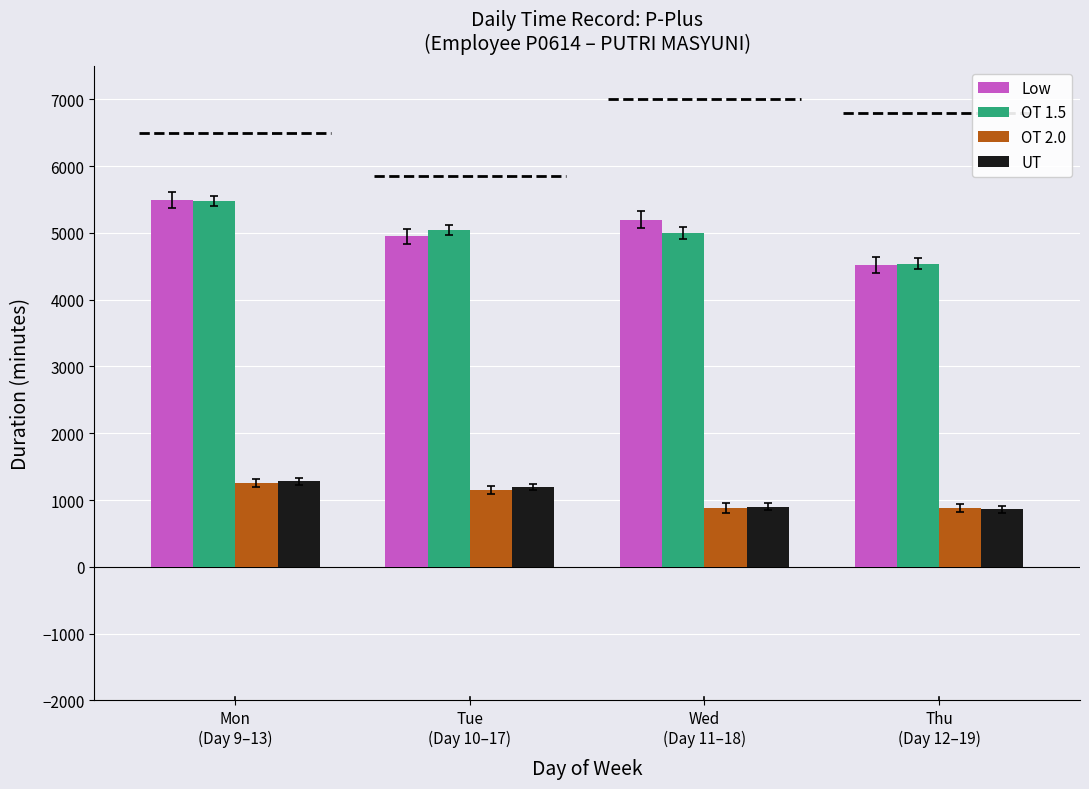

How many groups of bars are there?

4